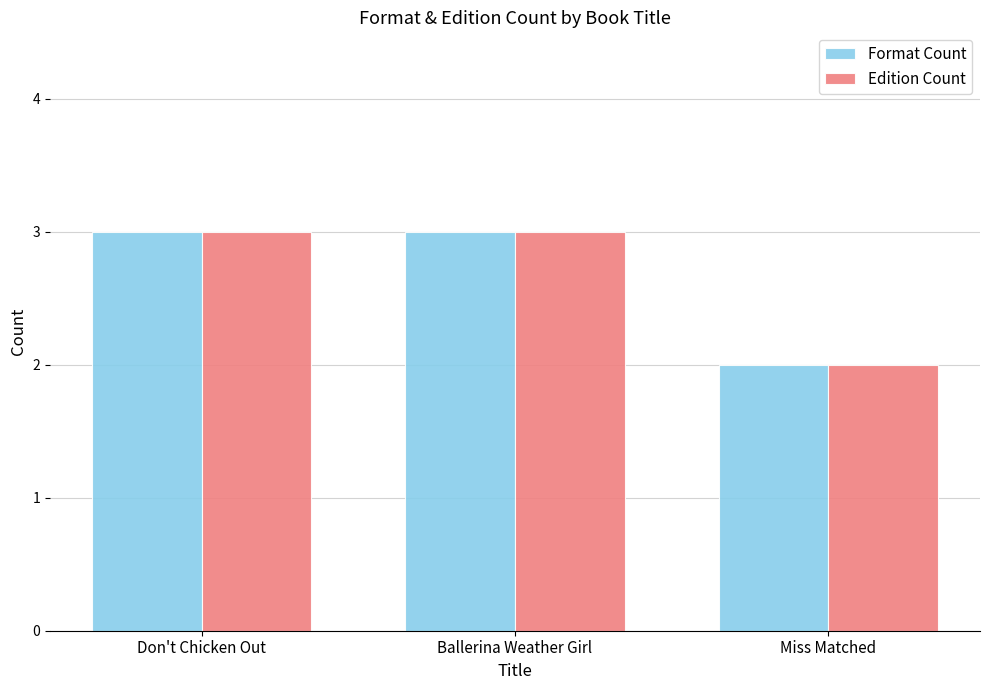

What is the value of the Format Count bar at the 2nd from the left?

3